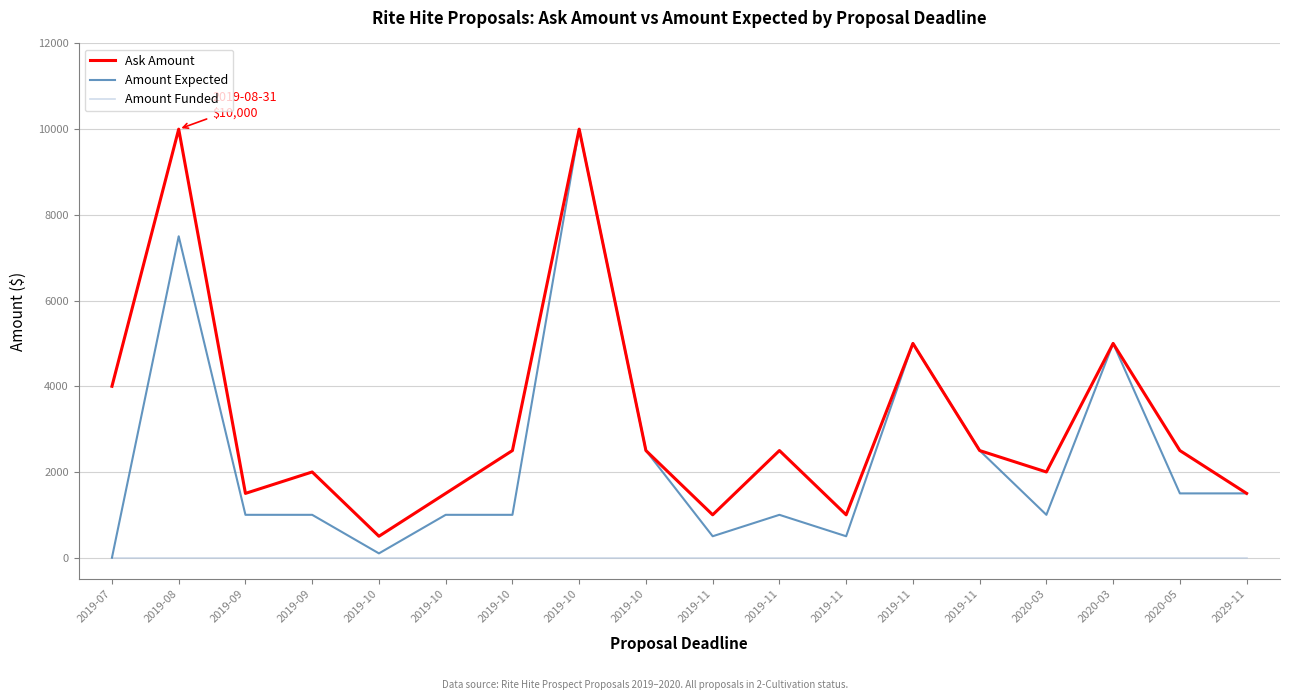

What are all the series names shown in the legend?

Ask Amount, Amount Expected, Amount Funded